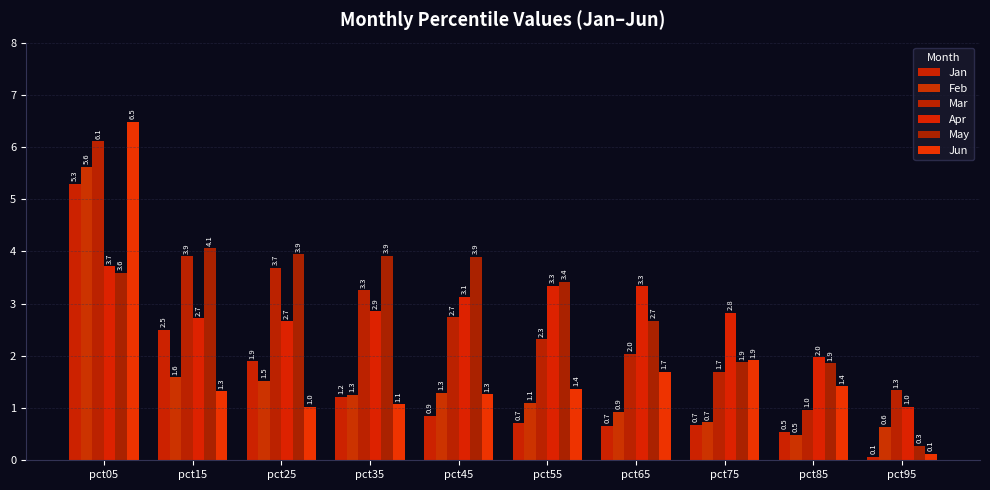

At which category is the sum across all series the highest?

pct05